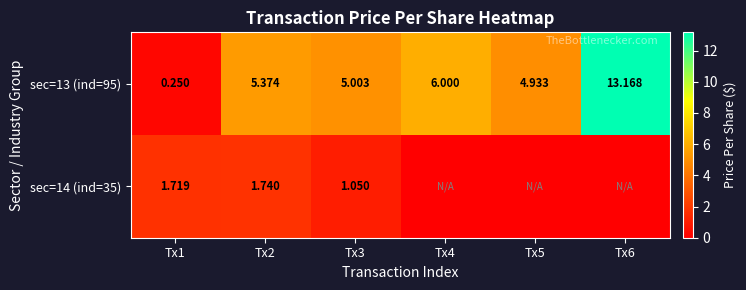

Is the value of sec=14 (ind=35) at Tx1 greater than the value of sec=13 (ind=95) at Tx5?

No